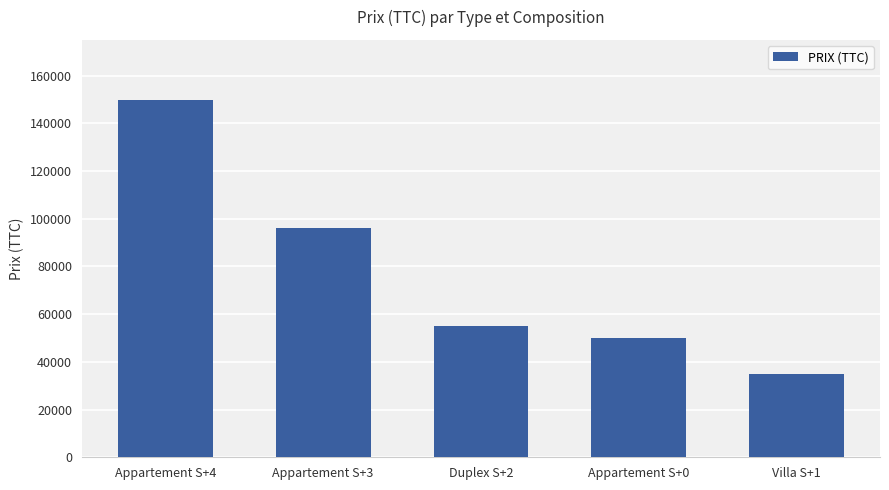

Reading right to left, transcribe all the data shown in this chart.

Villa S+1=35000	Appartement S+0=50000	Duplex S+2=55000	Appartement S+3=96000	Appartement S+4=150000